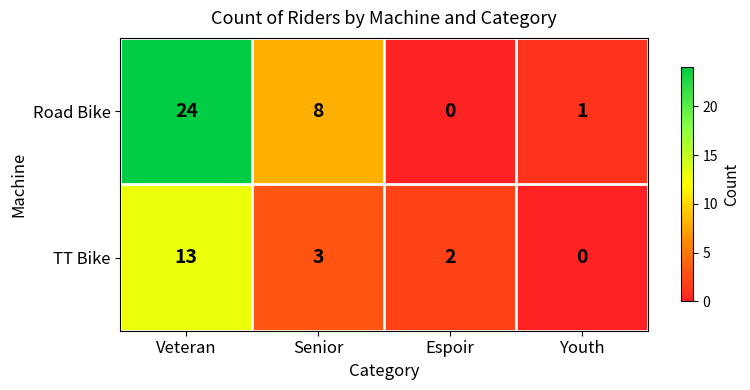

At which category does the chart reach its peak across all series?

Veteran